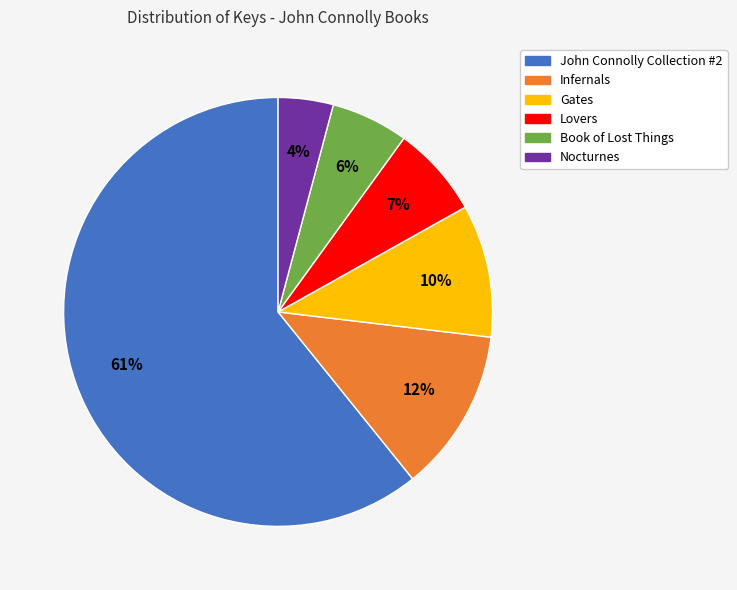

Which slice is the smallest?

Nocturnes